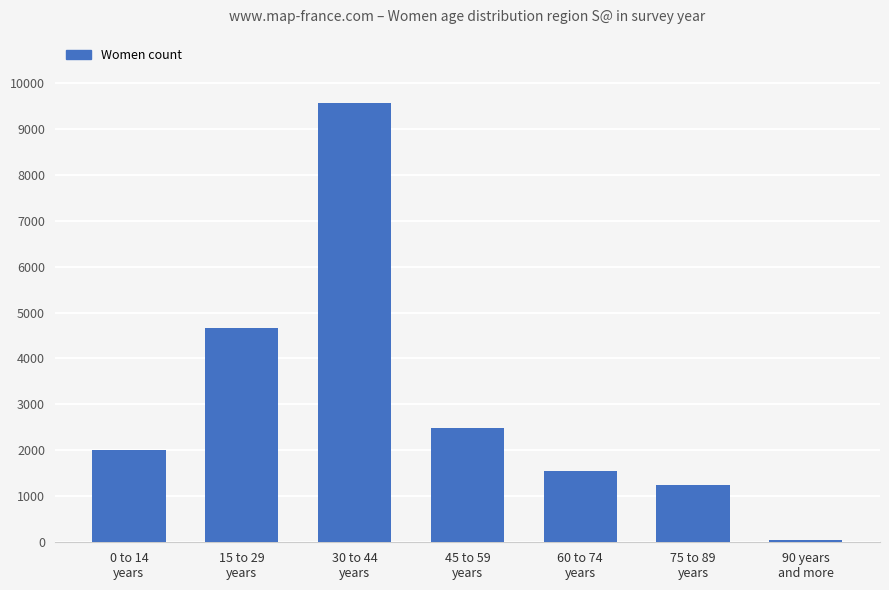

What is the difference between the values at 75 to 89
years and 15 to 29
years?

3421